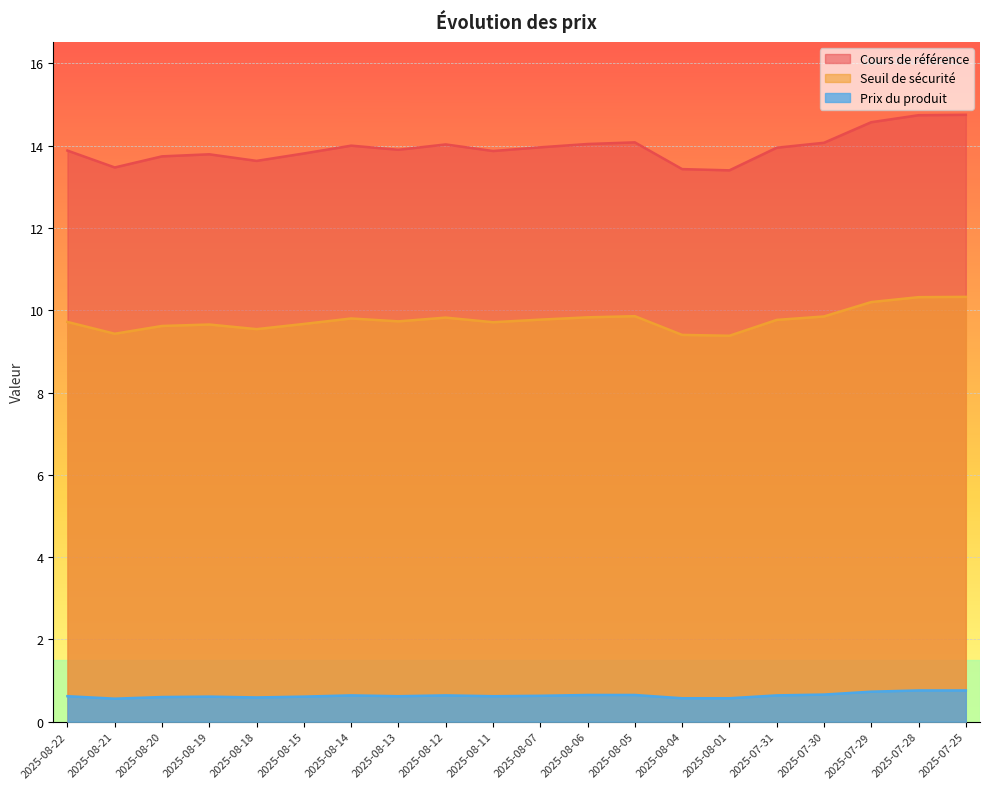

What are all the series names shown in the legend?

Cours de référence, Seuil de sécurité, Prix du produit